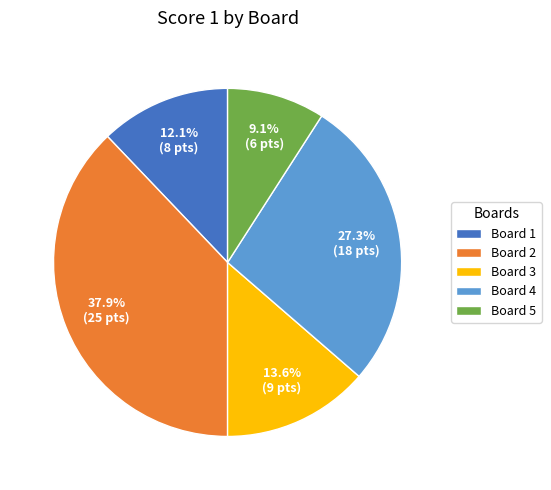

What is the smallest slice in the pie chart?

Board 5